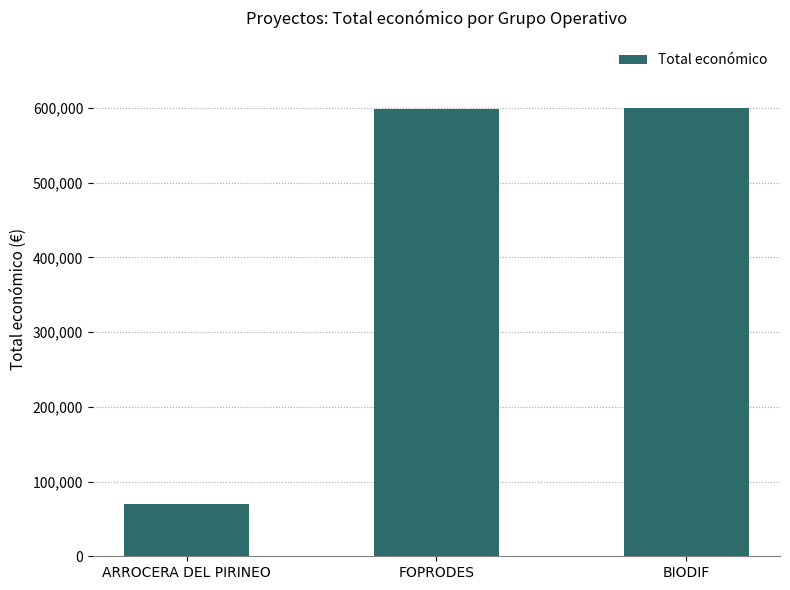

What is the approximate value at BIODIF, to the nearest 100?

599900